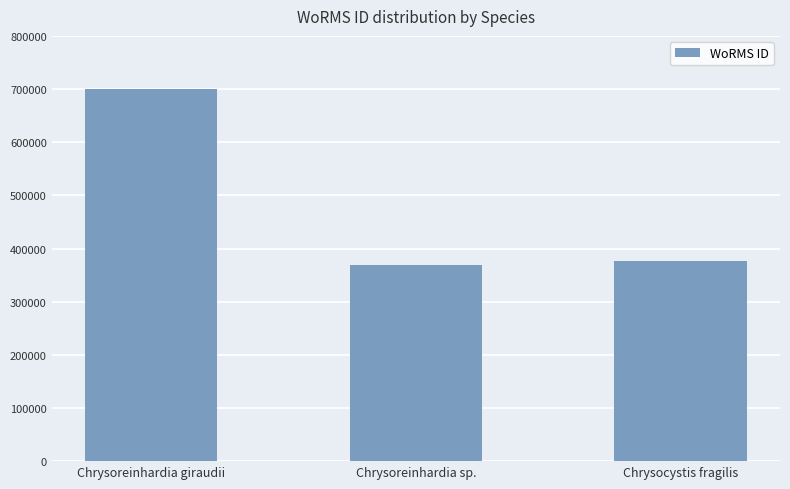

The chart shows a value of 699402 at Chrysoreinhardia giraudii. True or false?

True